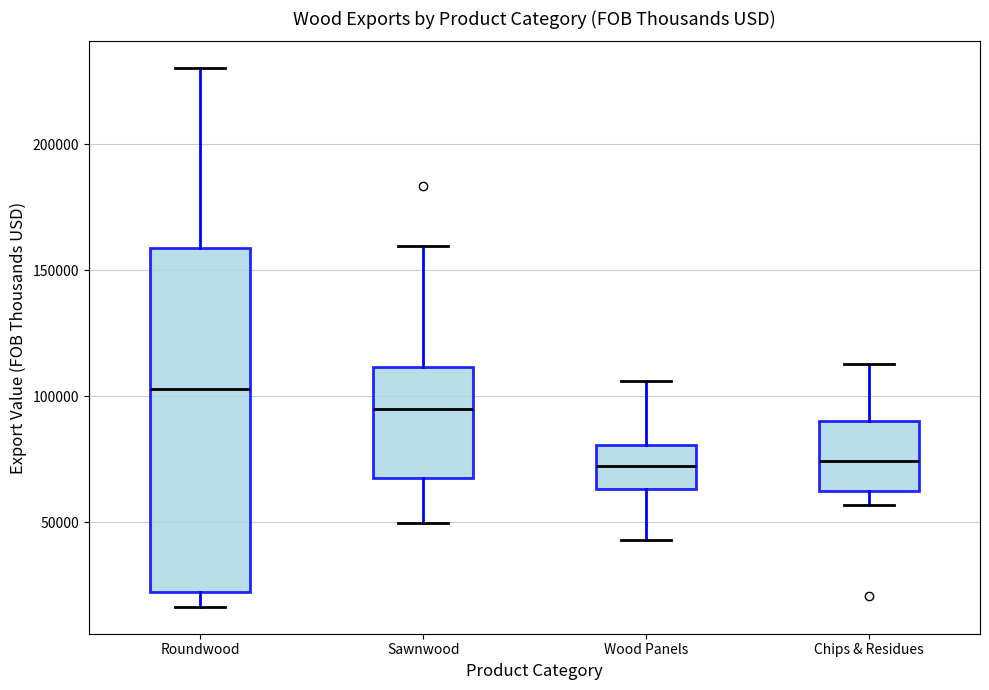

Comparing the boxes themselves (not the whiskers), which one is the tallest?

Roundwood